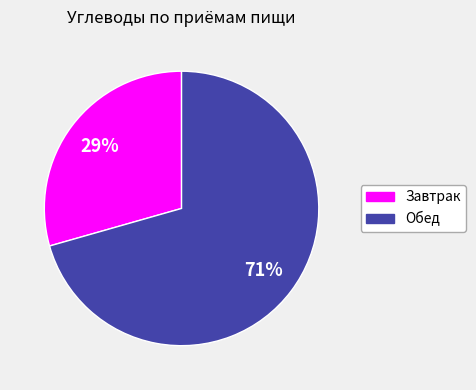

To the nearest percent, what portion does Обед represent?

71%